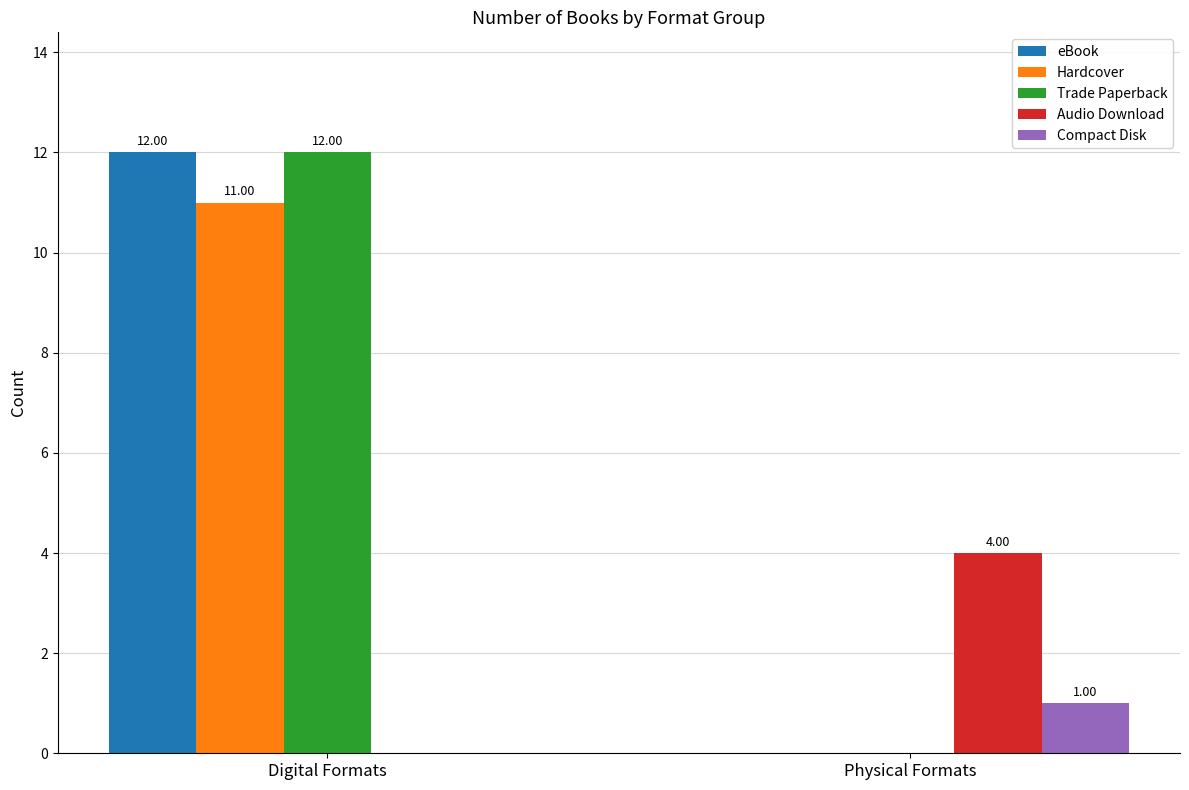

What are all the series names shown in the legend?

eBook, Hardcover, Trade Paperback, Audio Download, Compact Disk